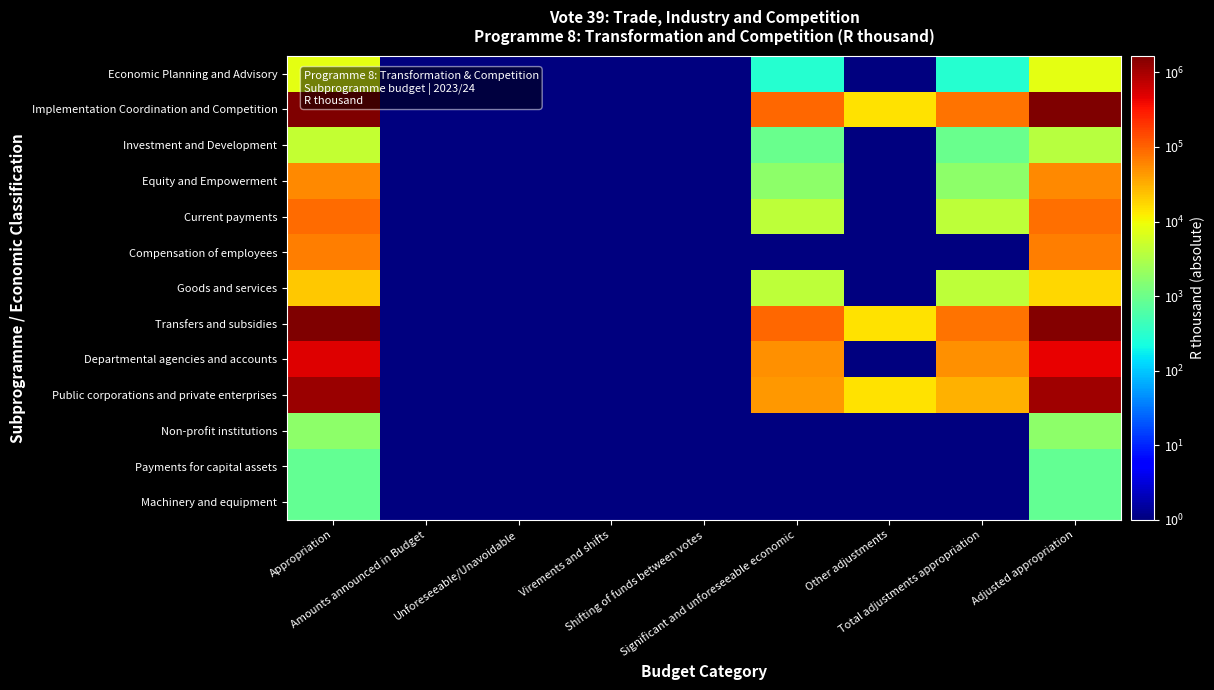

At Shifting of funds between votes, list the series in order from largest to smallest.

Economic Planning and Advisory, Implementation Coordination and Competition, Investment and Development, Equity and Empowerment, Current payments, Compensation of employees, Goods and services, Transfers and subsidies, Departmental agencies and accounts, Public corporations and private enterprises, Non-profit institutions, Payments for capital assets, Machinery and equipment